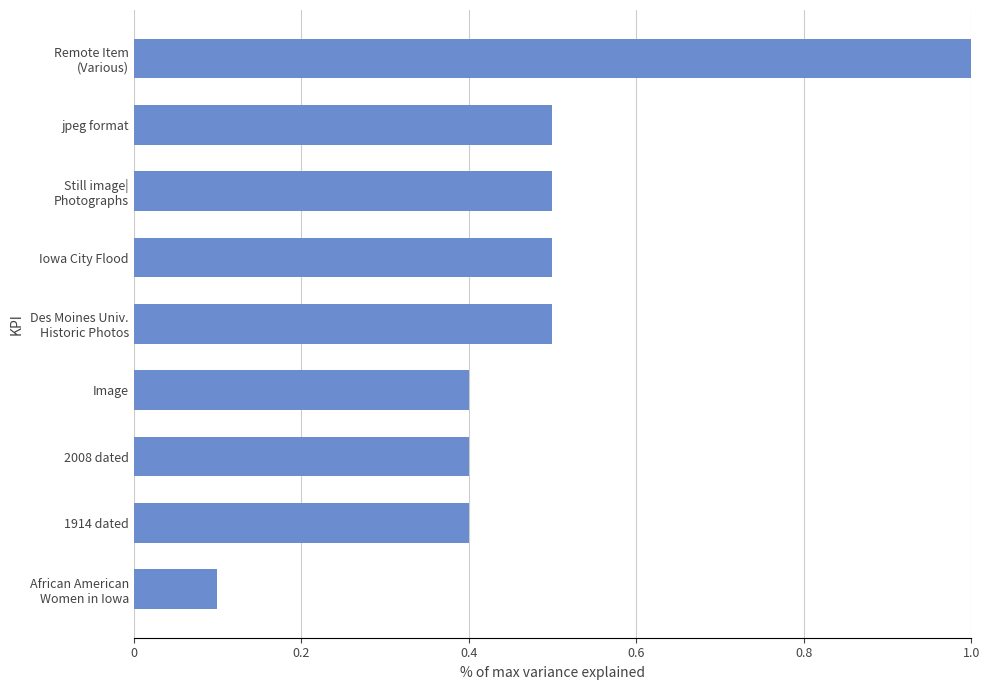

What is the sum of all values?

4.3